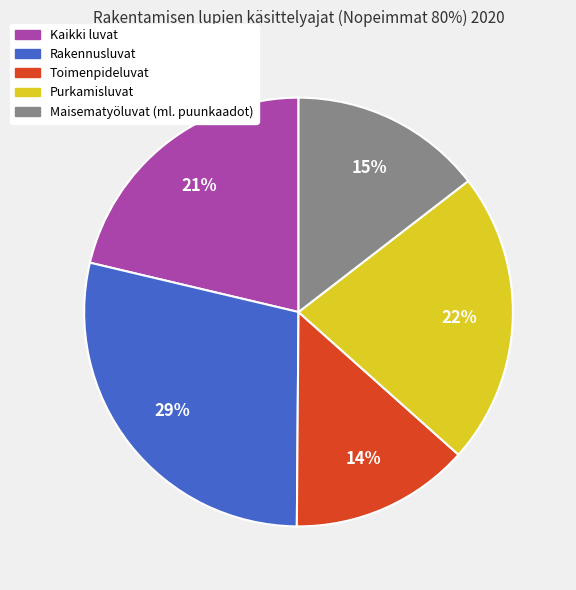

The Purkamisluvat slice represents 22% of the pie. True or false?

True